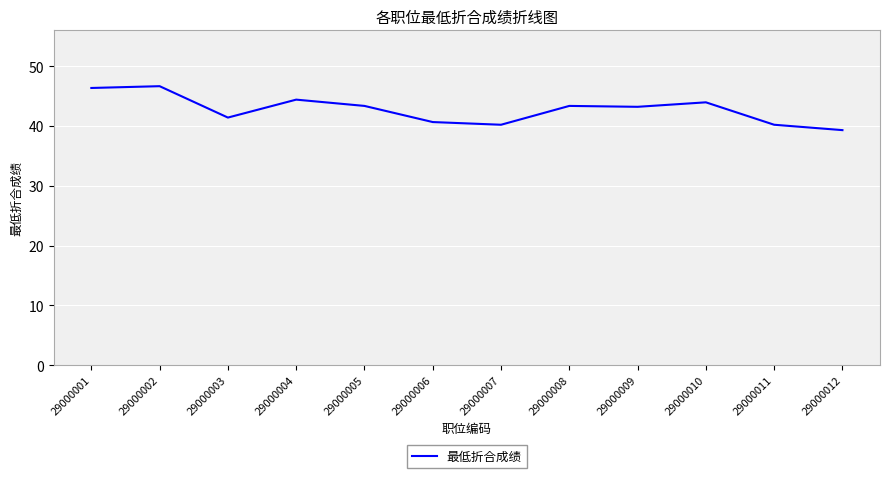

True or false: the data has more than 1 interior local peaks.

True